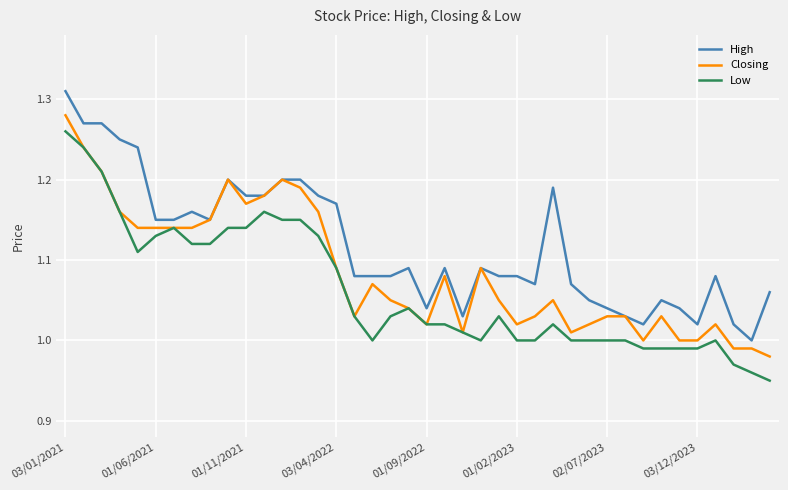

Rank the series by their average value, from highest to lowest.

High, Closing, Low